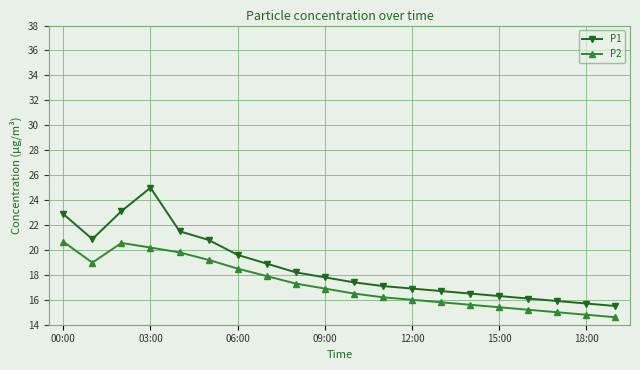

What is the maximum value shown in the chart?

25.0